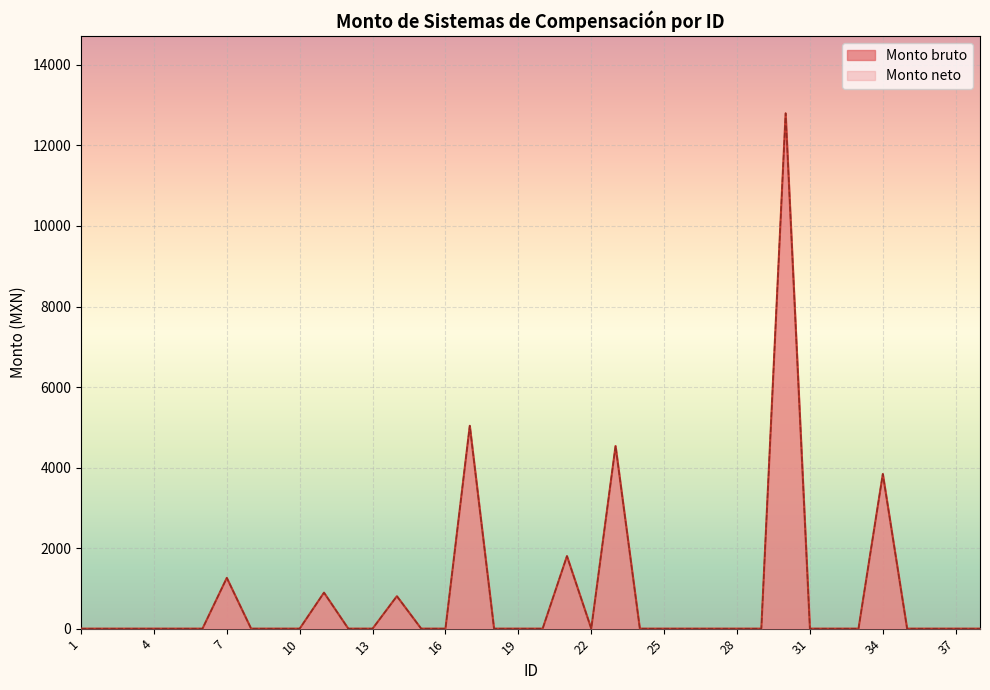

Which series has the widest spread of values?

Monto bruto